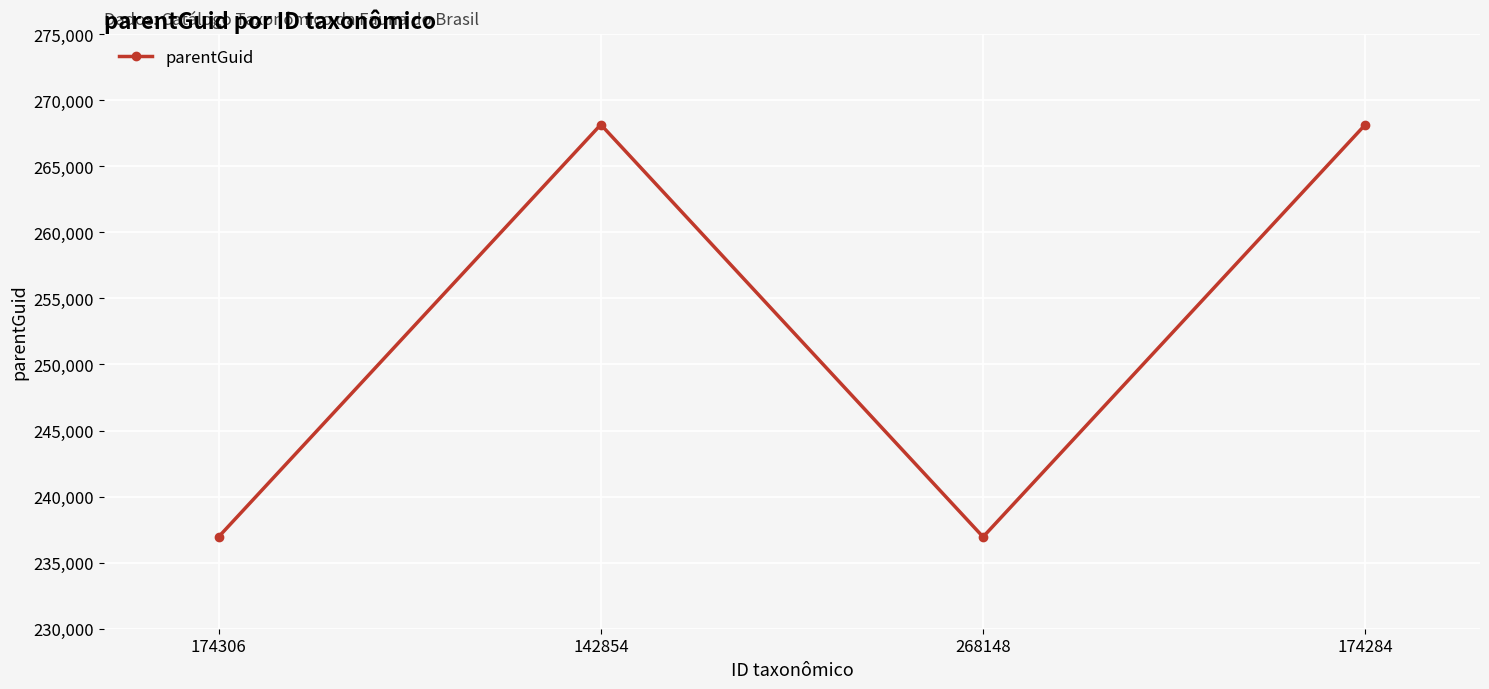

The value at 268148 is 236948. True or false?

True